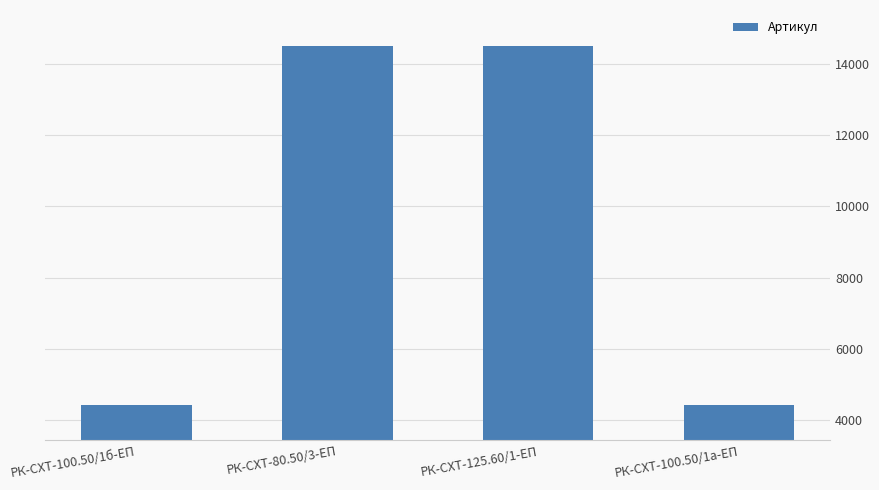

Read the value at РК-СХТ-80.50/3-ЕП.

14508